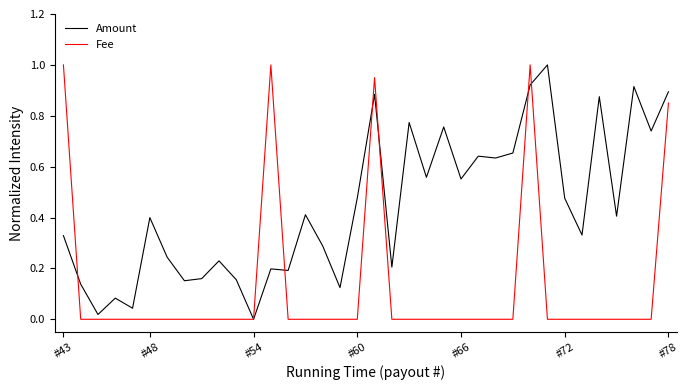

What is the sum of all Fee values?

4.8